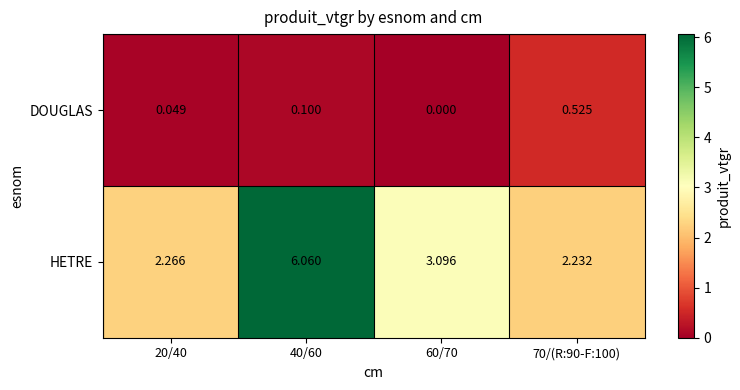

Rank the series by their average value, from highest to lowest.

HETRE, DOUGLAS